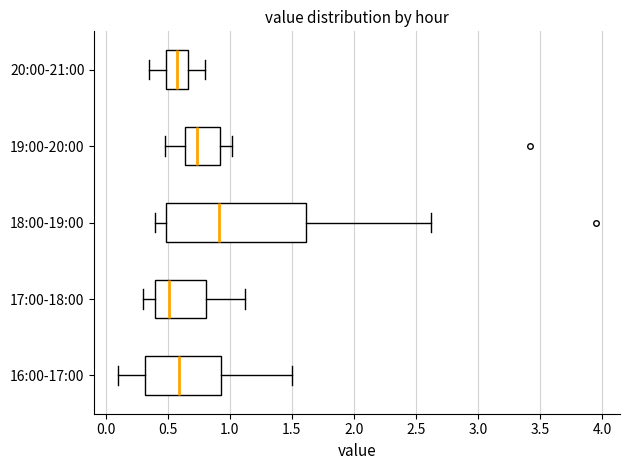

Where is the left edge of the box for 17:00-18:00 on the x-axis? The values are not printed on the chart, so give them approximately, as read against the axis.

0.40